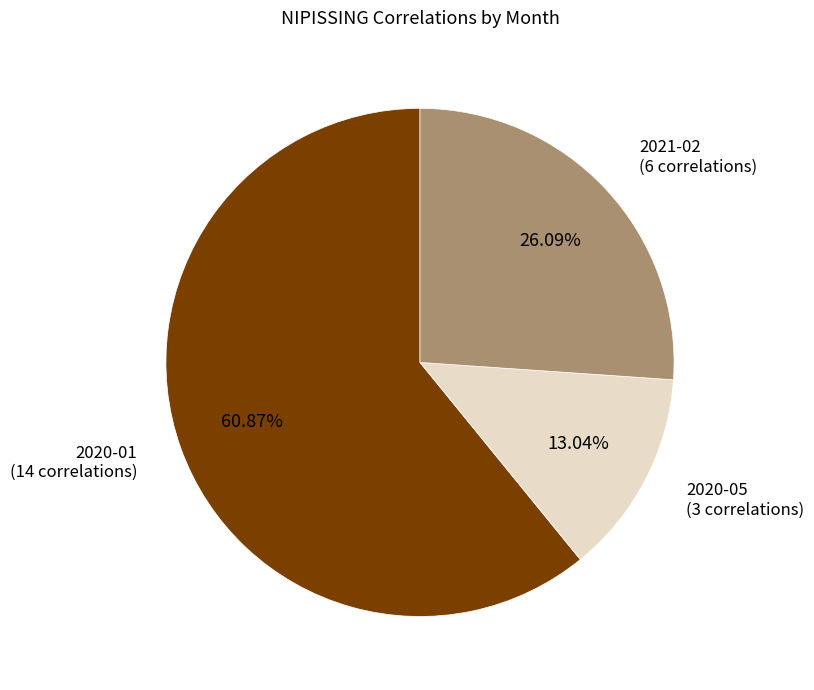

Does any single category account for the majority?

Yes